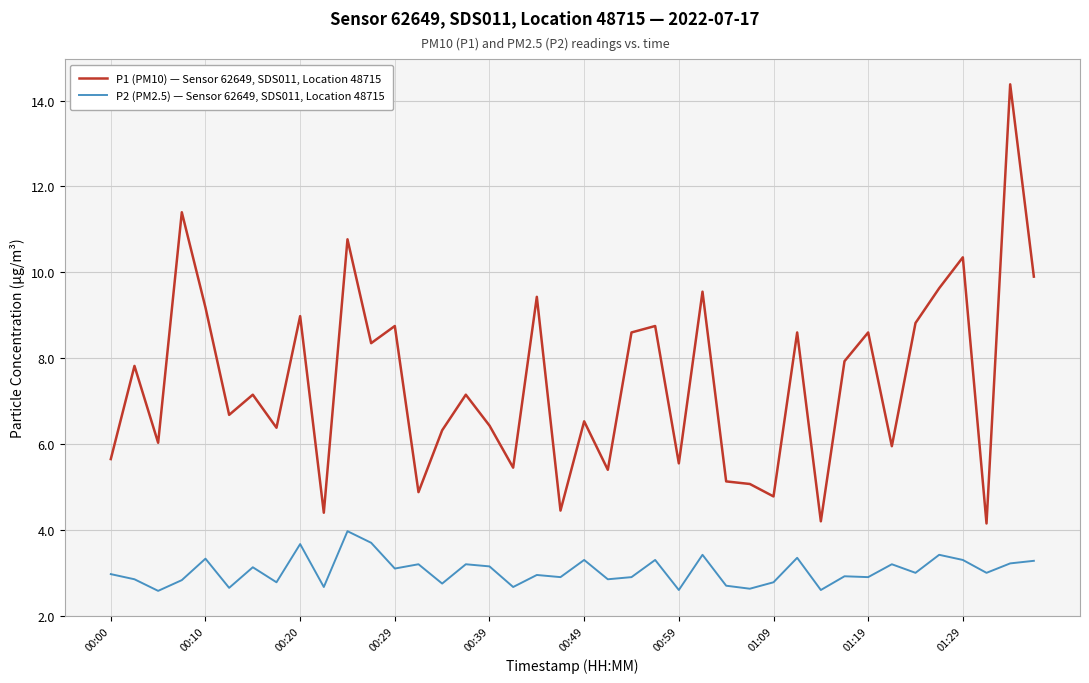

Which series has the largest range (max minus min)?

P1 (PM10) — Sensor 62649, SDS011, Location 48715